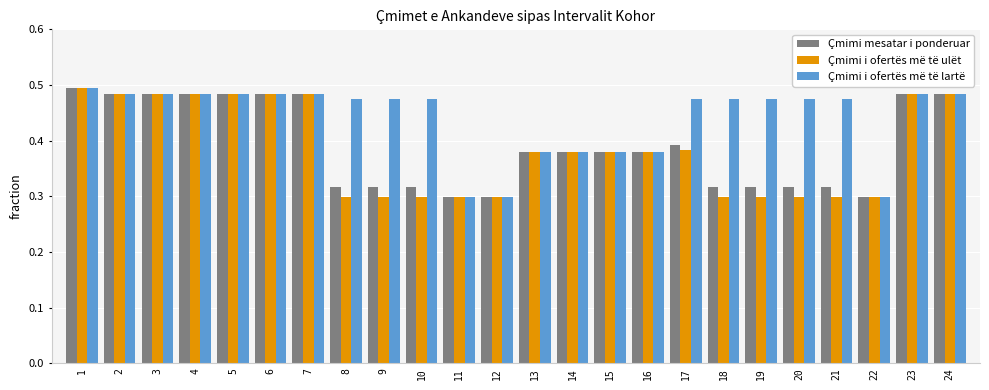

Which series has the largest total across all categories?

Çmimi i ofertës më të lartë